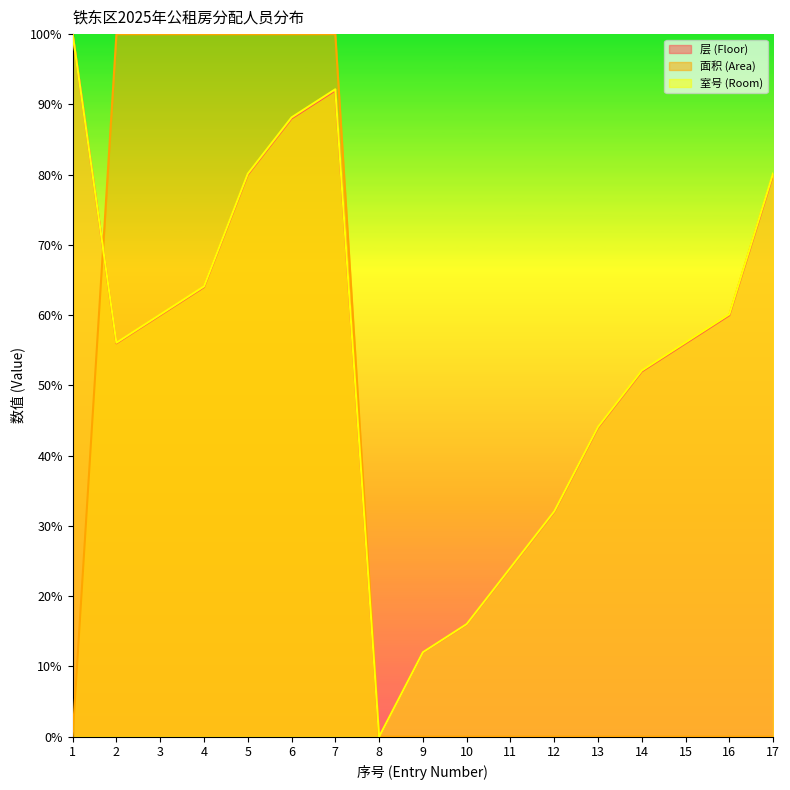

What is the difference between the highest and lowest values at 6?

12.0